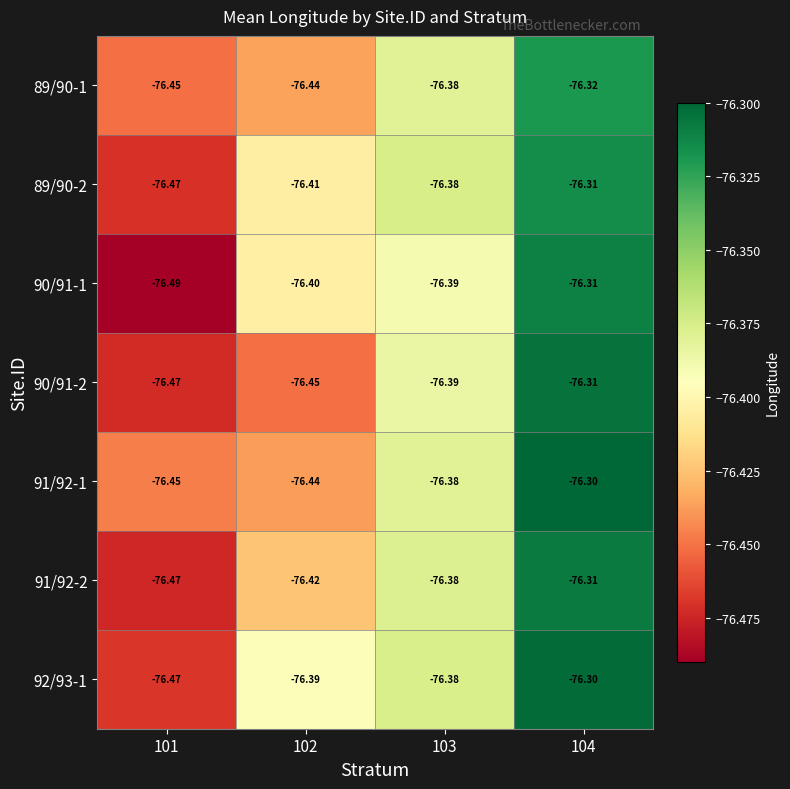

At which category is the sum across all series the highest?

104